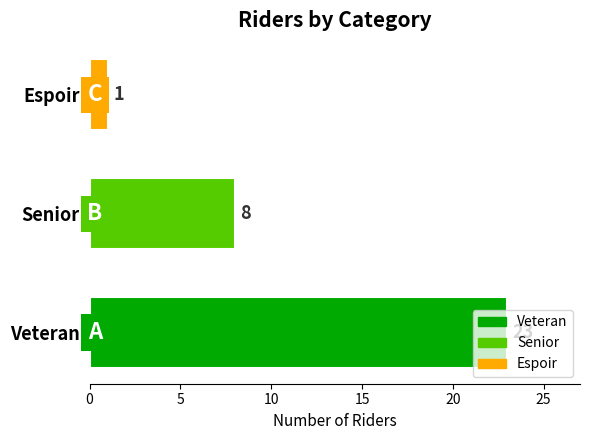

The value at Espoir is 1. True or false?

True